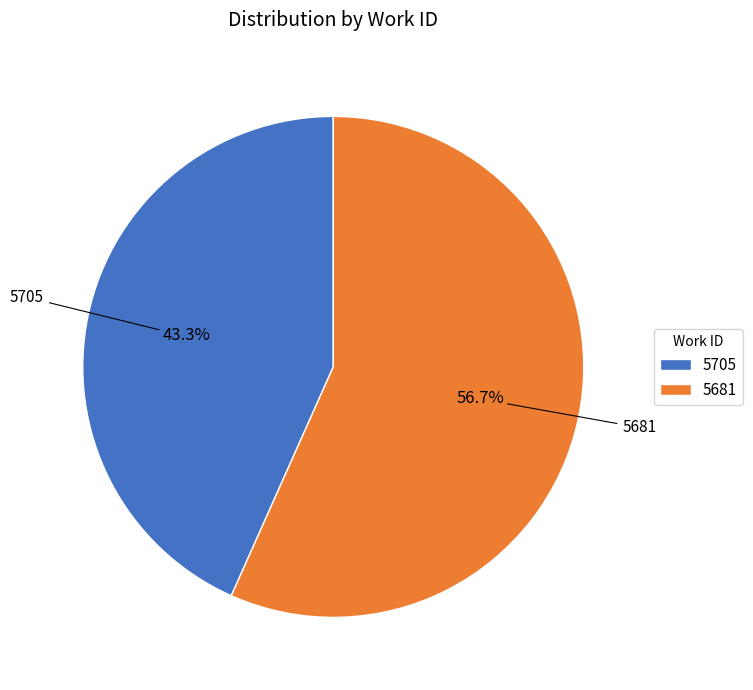

What percentage is the 5705 slice, to the nearest percent?

43%